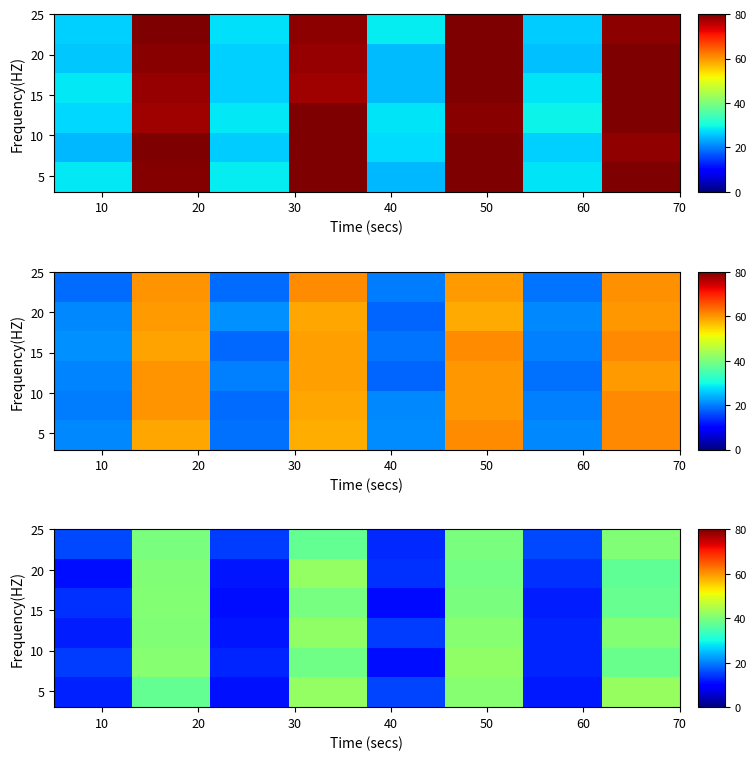

Is it true that row_5 equals 3.8 at 50?

False